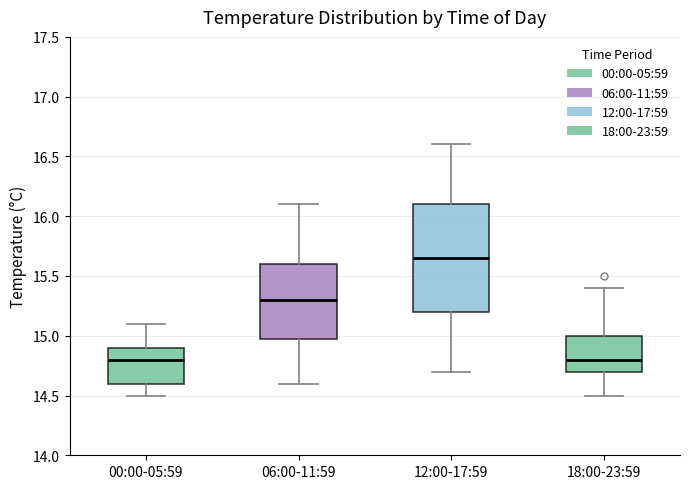

Where does the lower whisker of the box for 12:00-17:59 end on the y-axis? The values are not printed on the chart, so give them approximately, as read against the axis.

14.70